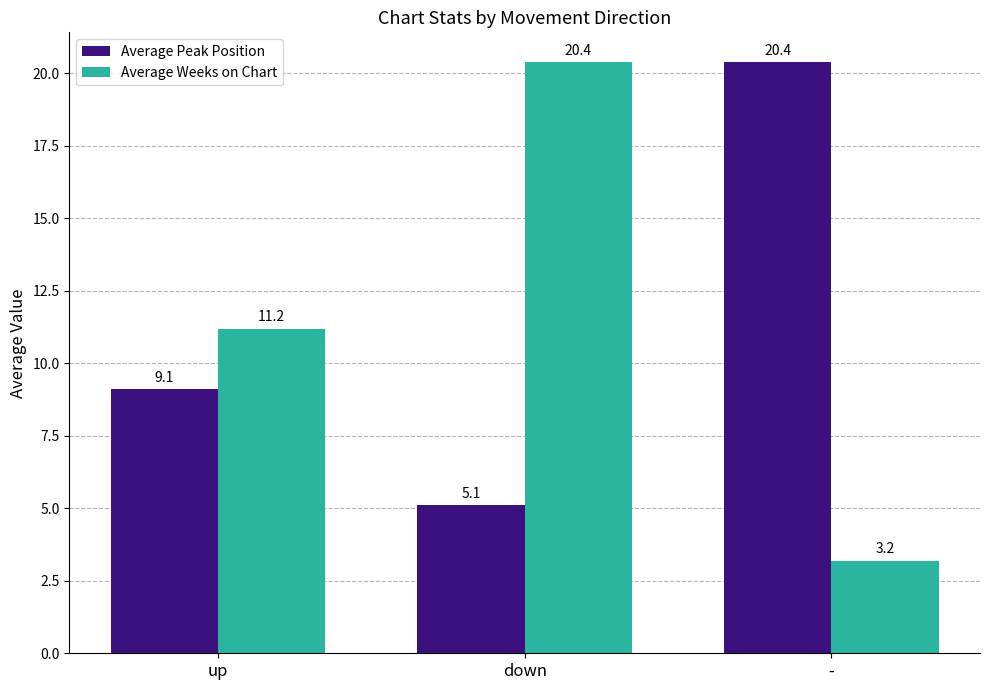

True or false: Average Weeks on Chart has a value of 9.0 at down.

False